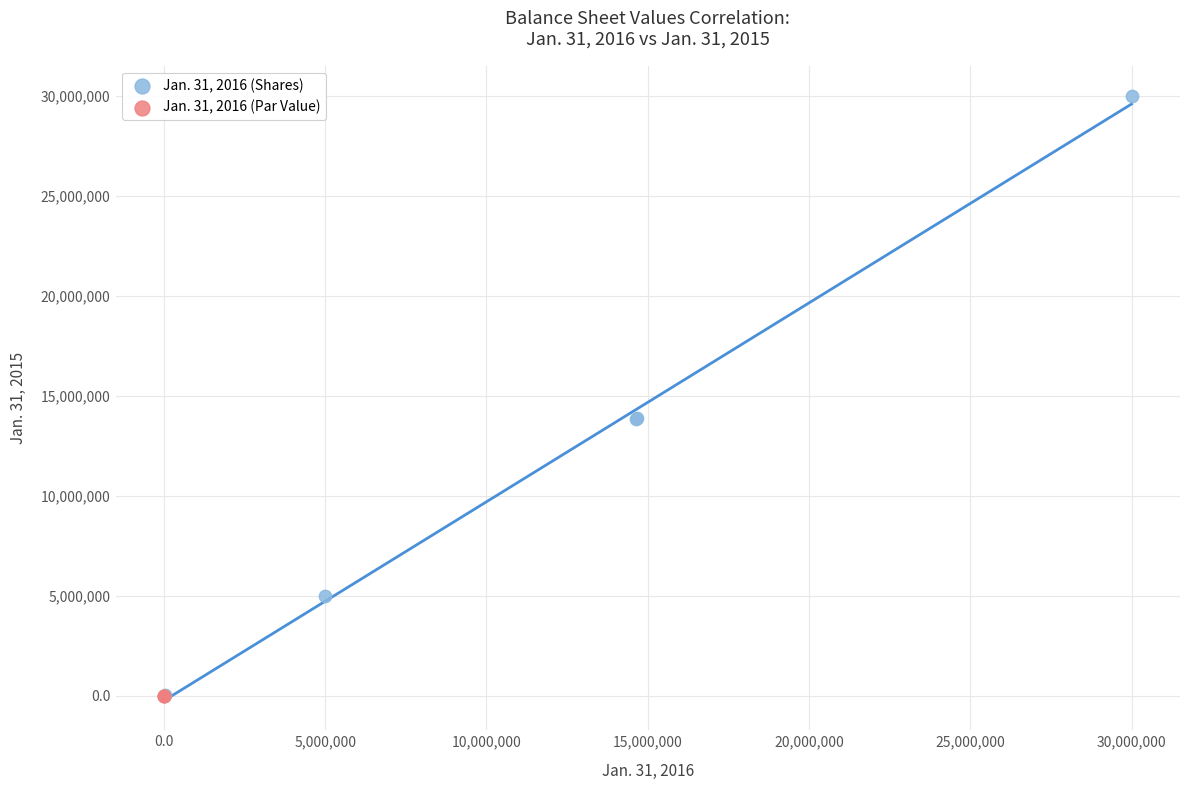

What are all the series names shown in the legend?

Jan. 31, 2016 (Shares), Jan. 31, 2016 (Par Value)